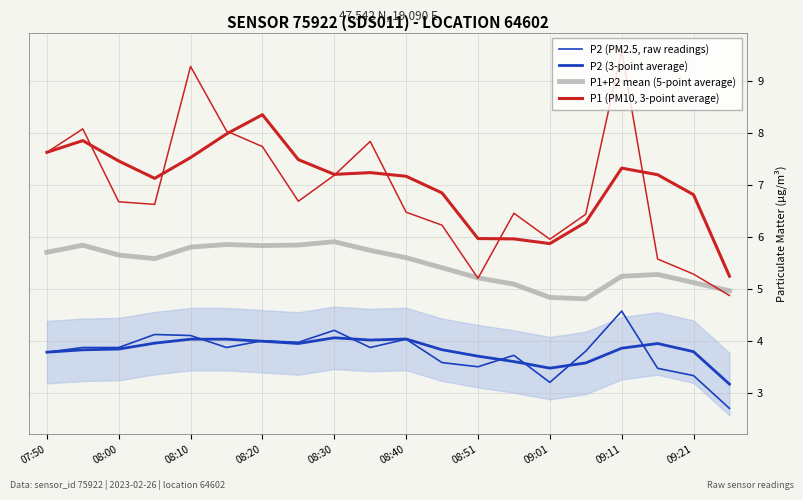

What are all the series names shown in the legend?

P2 (PM2.5, raw readings), P2 (3-point average), P1+P2 mean (5-point average), P1 (PM10, 3-point average)